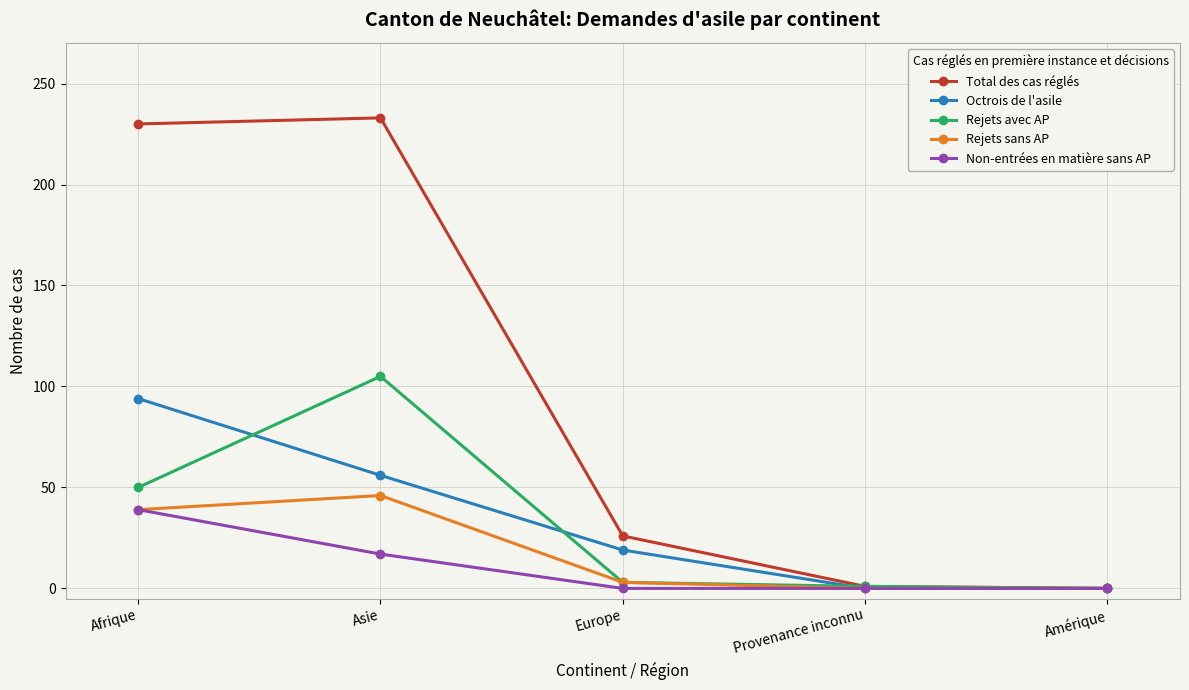

The value of Non-entrées en matière sans AP at Asie is 17. True or false?

True